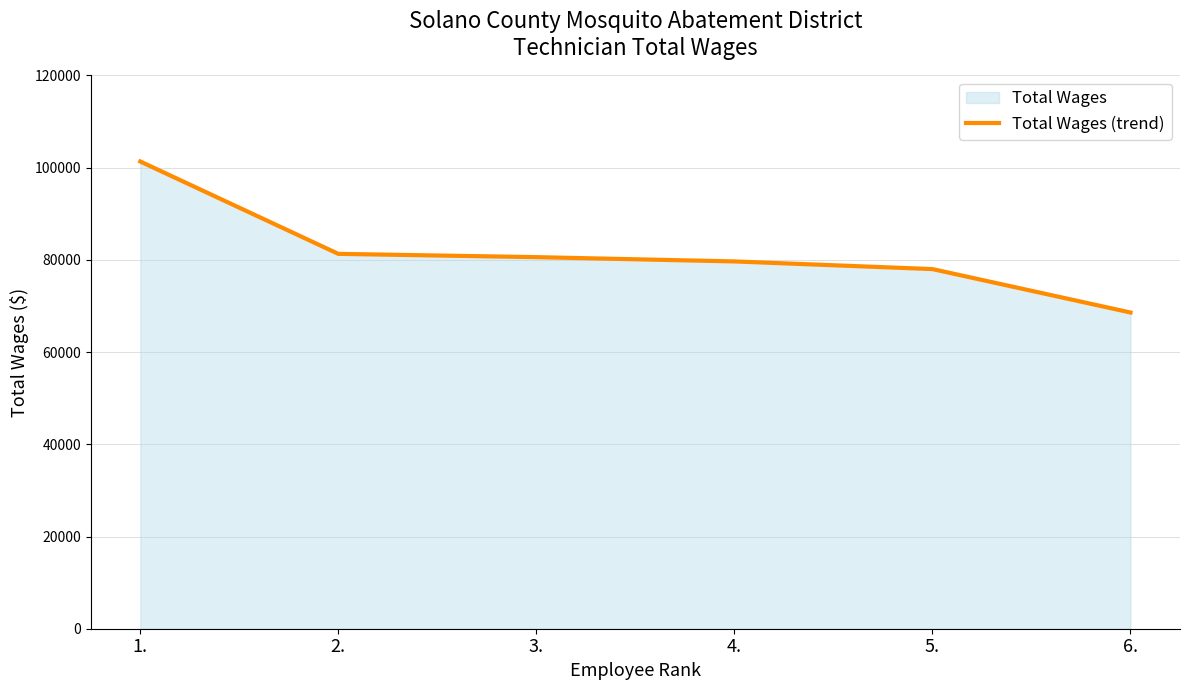

Is it true that the value at 1. is 101332?

True